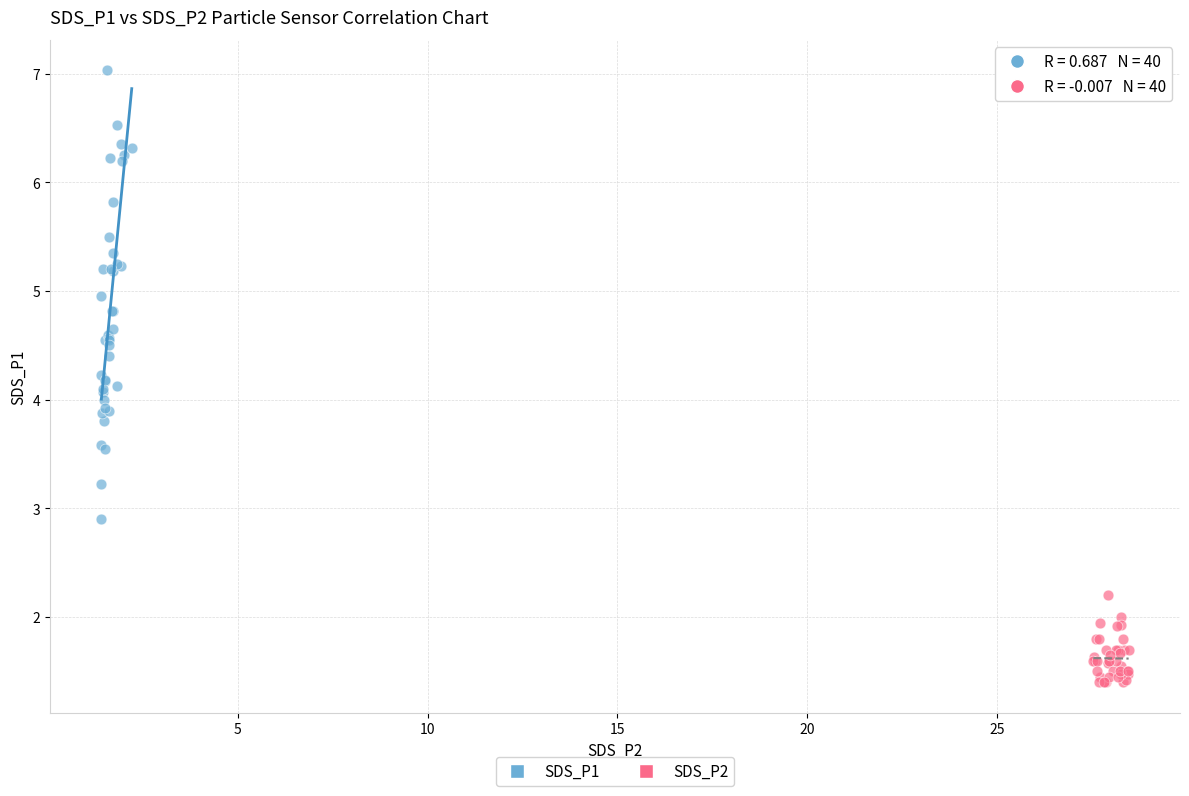

What are all the series names shown in the legend?

SDS_P1, SDS_P2